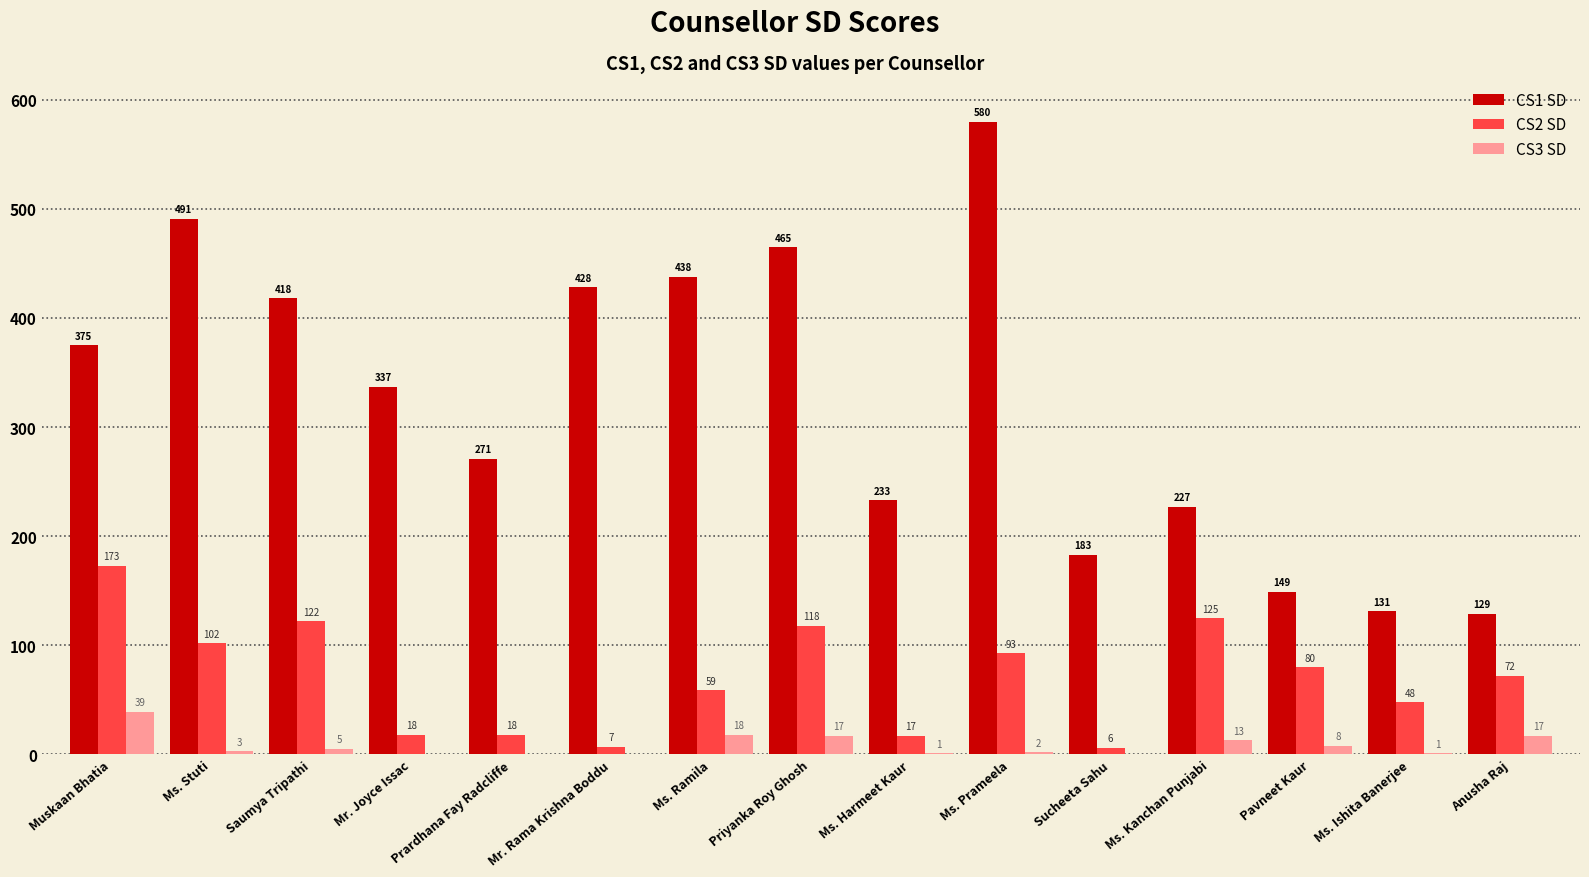

What is the approximate value of CS2 SD at Ms. Stuti, to the nearest 5?

100